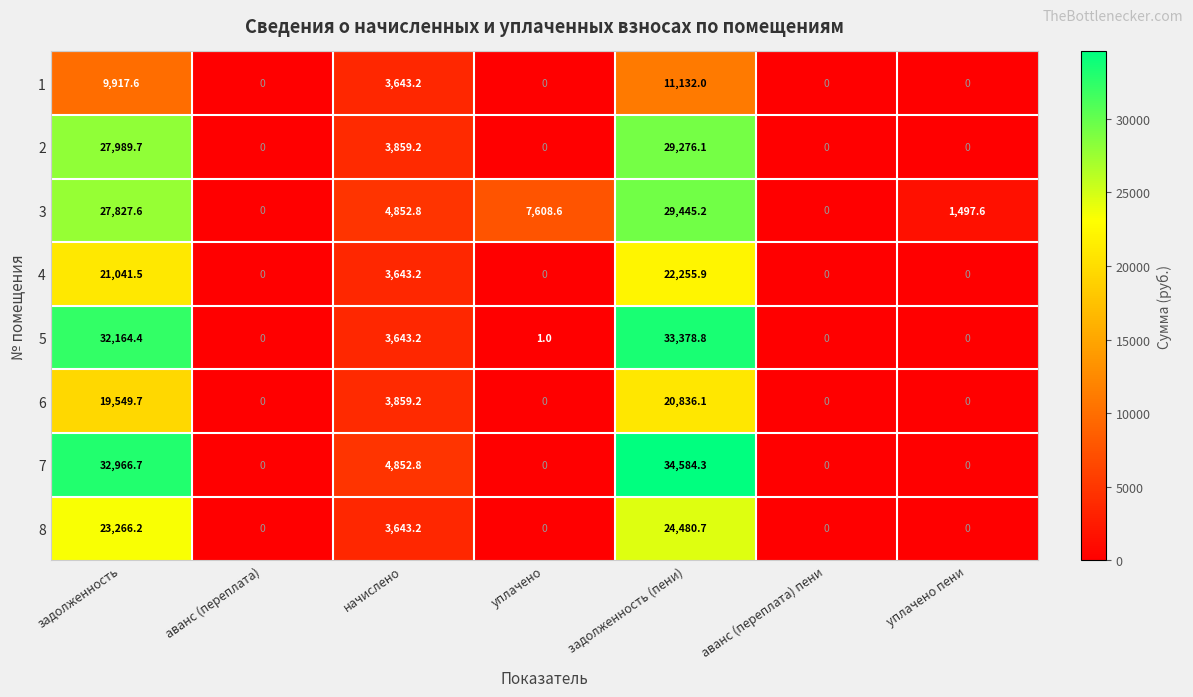

Which series has the largest range (max minus min)?

7